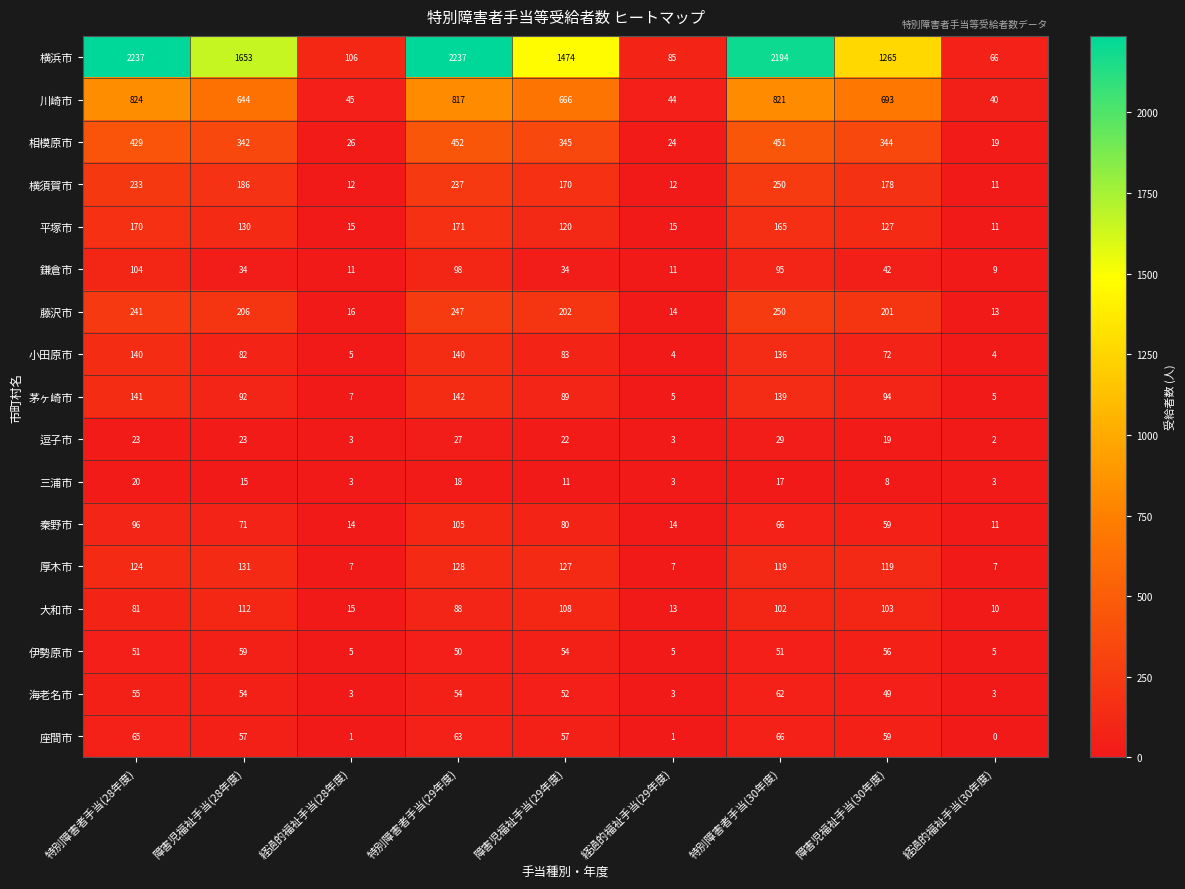

What is the sum of the 厚木市 values at 経過的福祉手当(28年度) and 経過的福祉手当(30年度)?

14